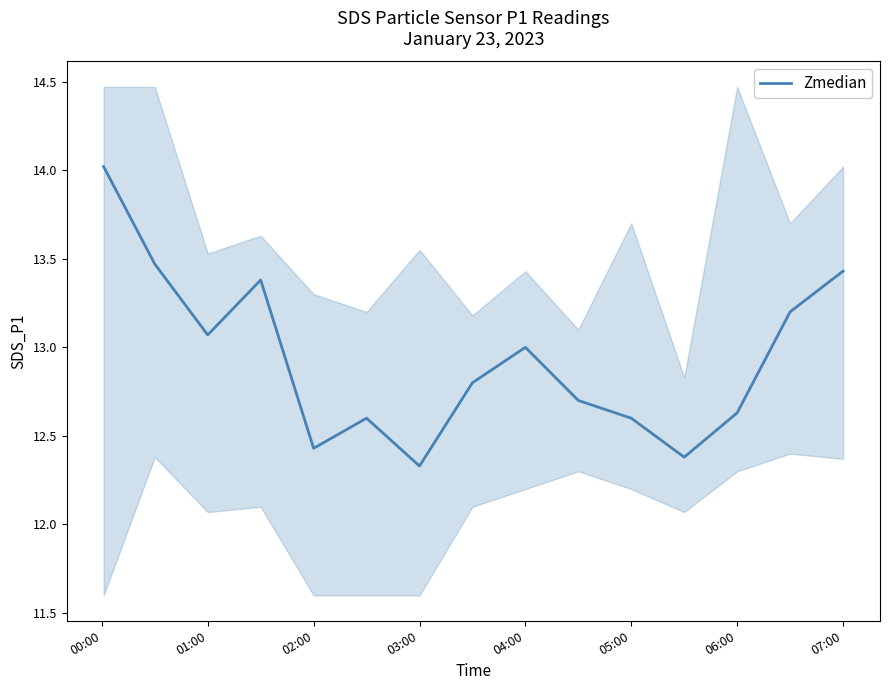

What is the highest value of the Zmedian series?

14.0